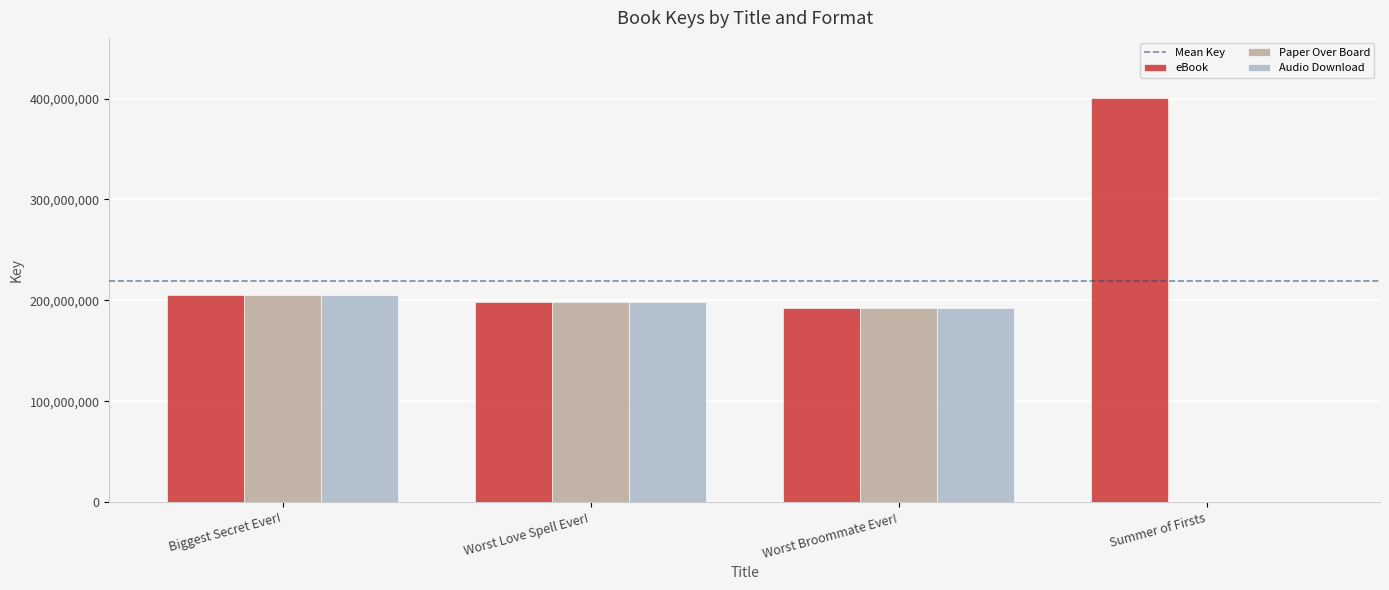

Read the eBook value at Worst Broommate Ever!.

192836750